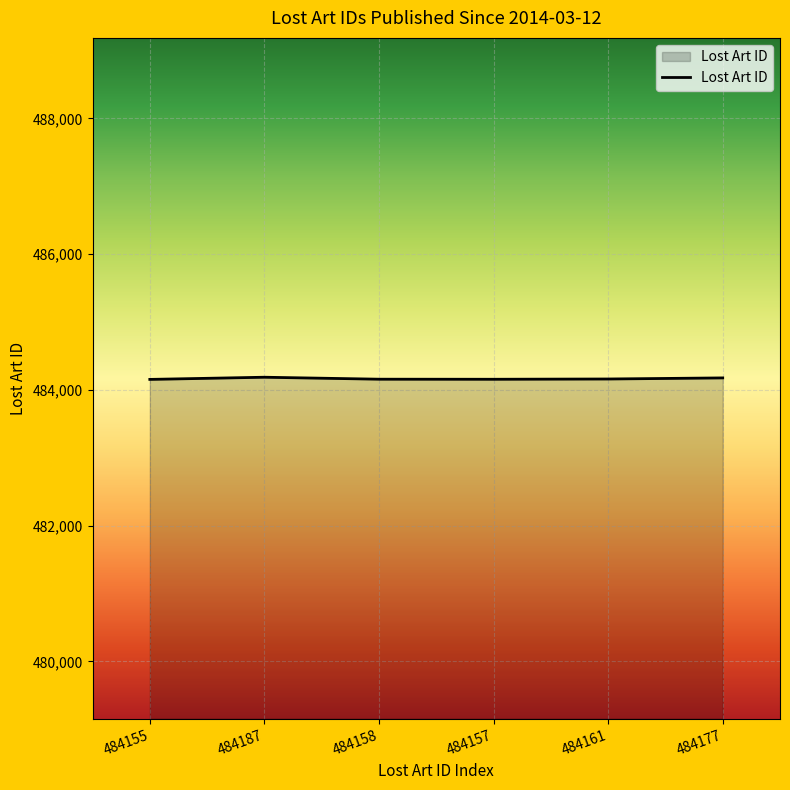

What is the ratio of the value at 484187 to the value at 484177?

1.0